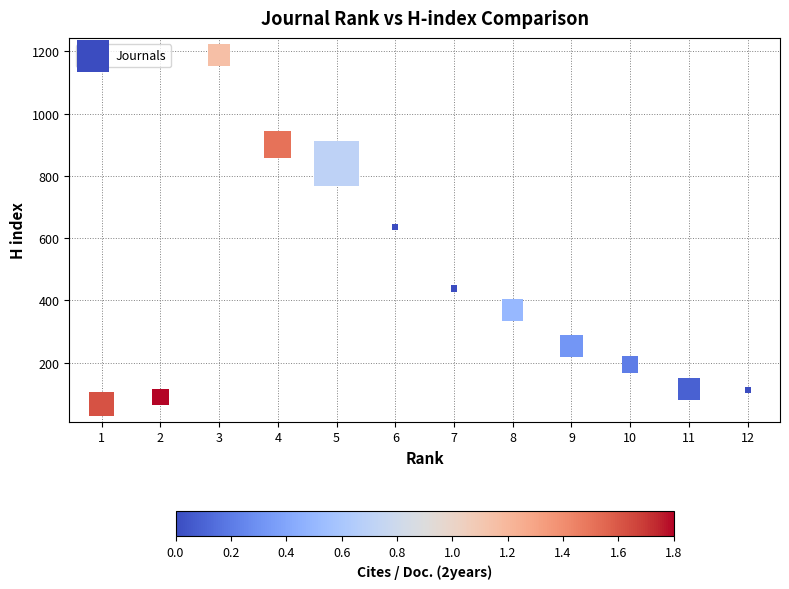

What is the average Y value?

433